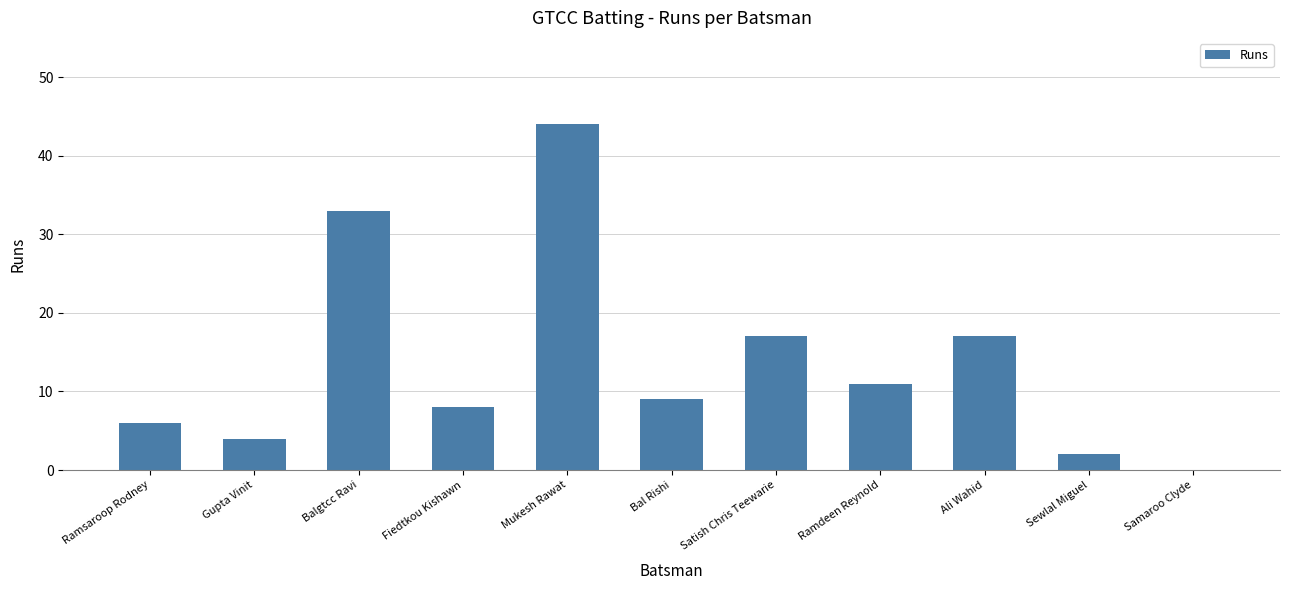

The chart shows a value of 2 at Gupta Vinit. True or false?

False